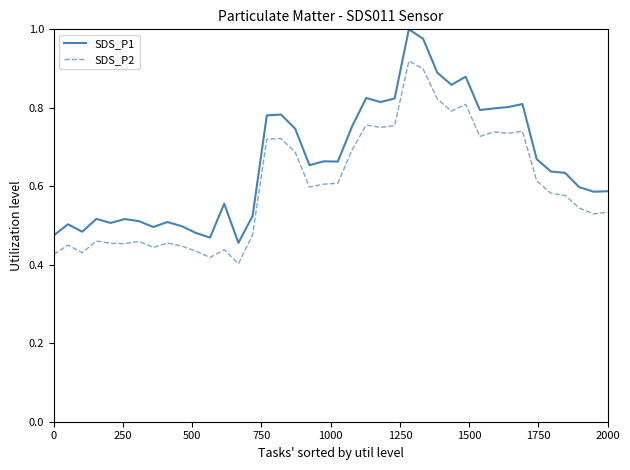

List the series in order of their peak value, highest first.

SDS_P1, SDS_P2